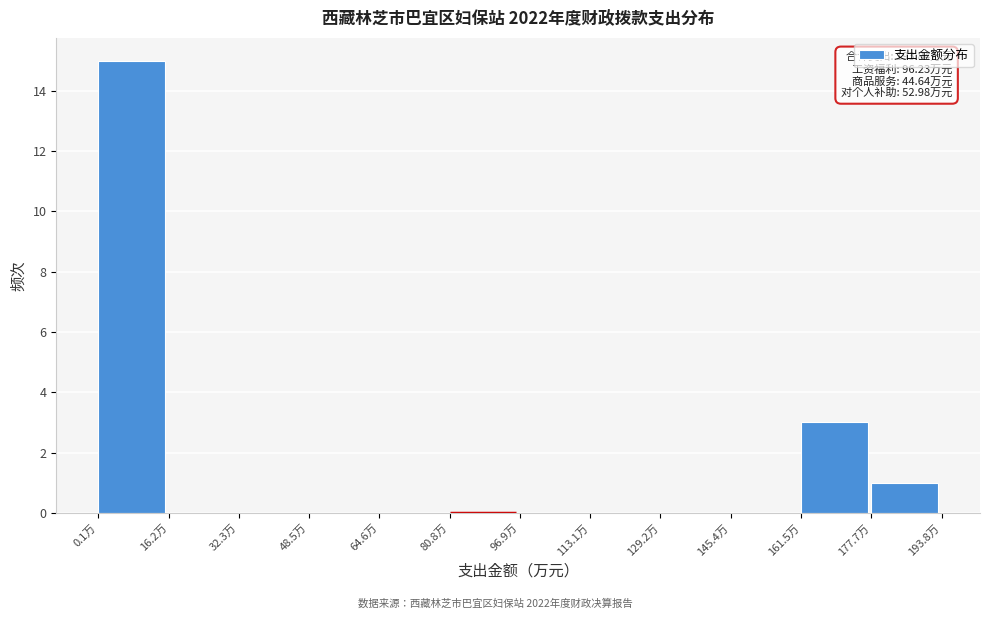

Which range on the x-axis has the tallest bar?

0 to 16